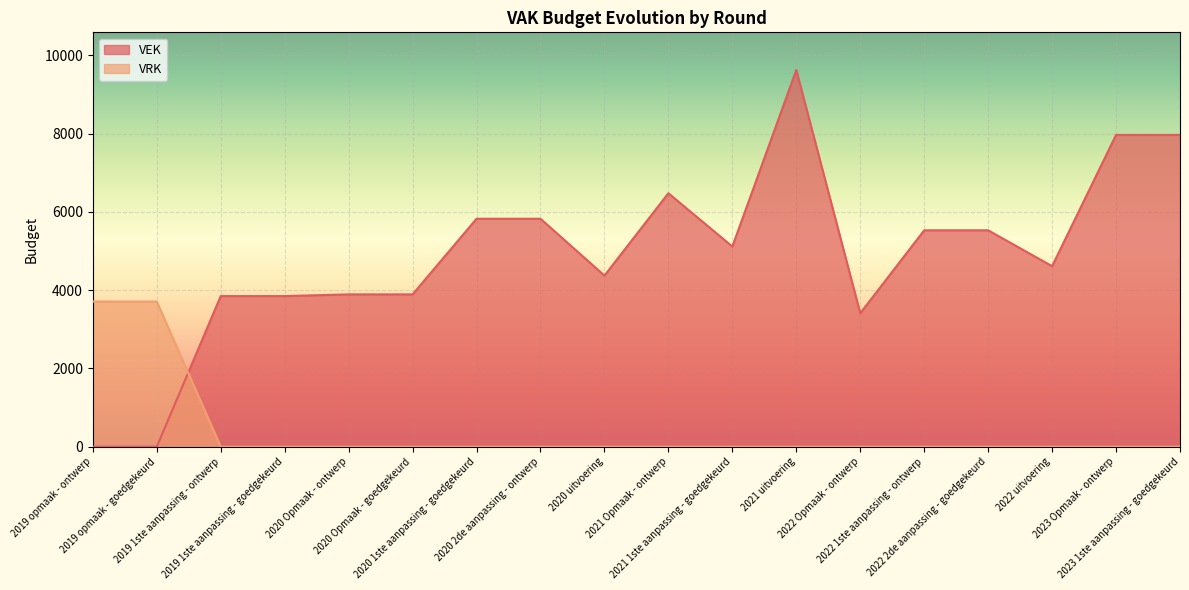

The VEK series shows 3270 at 2020 1ste aanpassing - goedgekeurd. True or false?

False